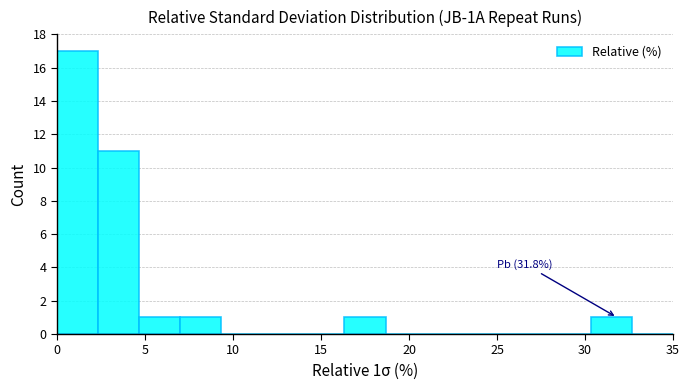

Which range on the x-axis has the tallest bar?

0.0 to 2.5